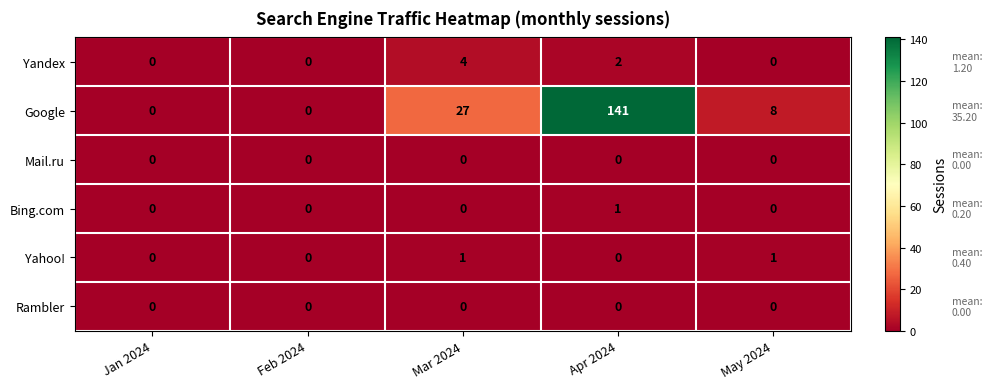

Which series has the widest spread of values?

Google